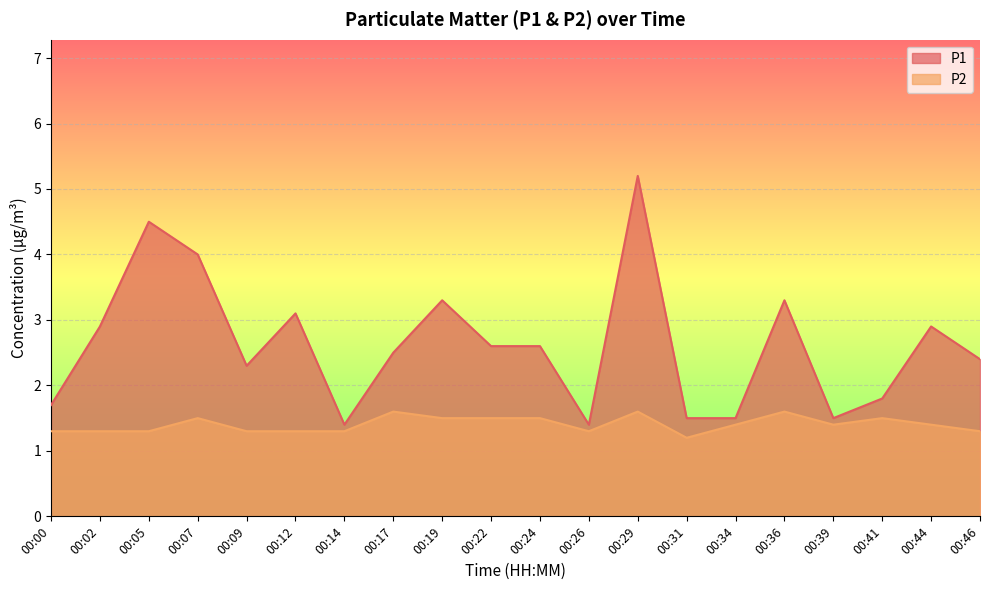

Which series has the largest total across all categories?

P1